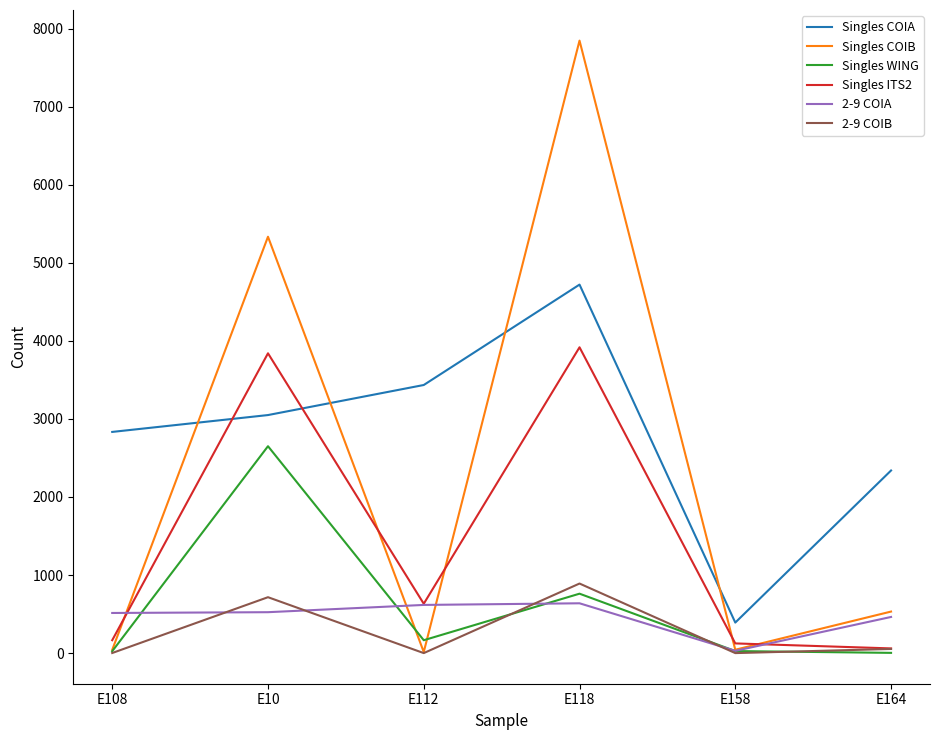

Which series has the widest spread of values?

Singles COIB